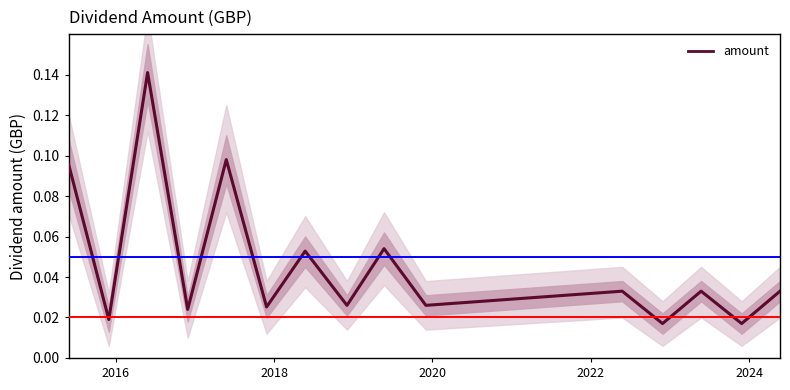

Is this an area chart (filled region under the line)?

No